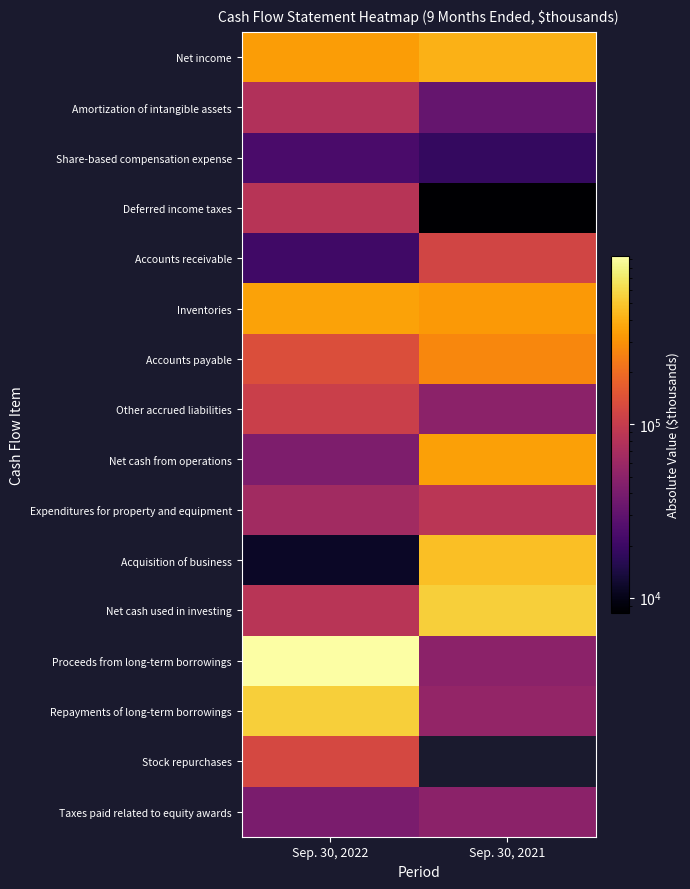

At how many categories does at least one series exceed 453802?

2